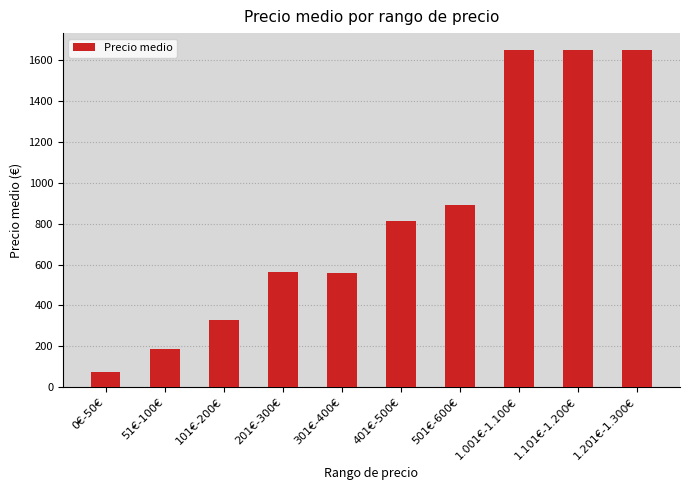

What is the change in value from 401€-500€ to 1.001€-1.100€?

+835.1